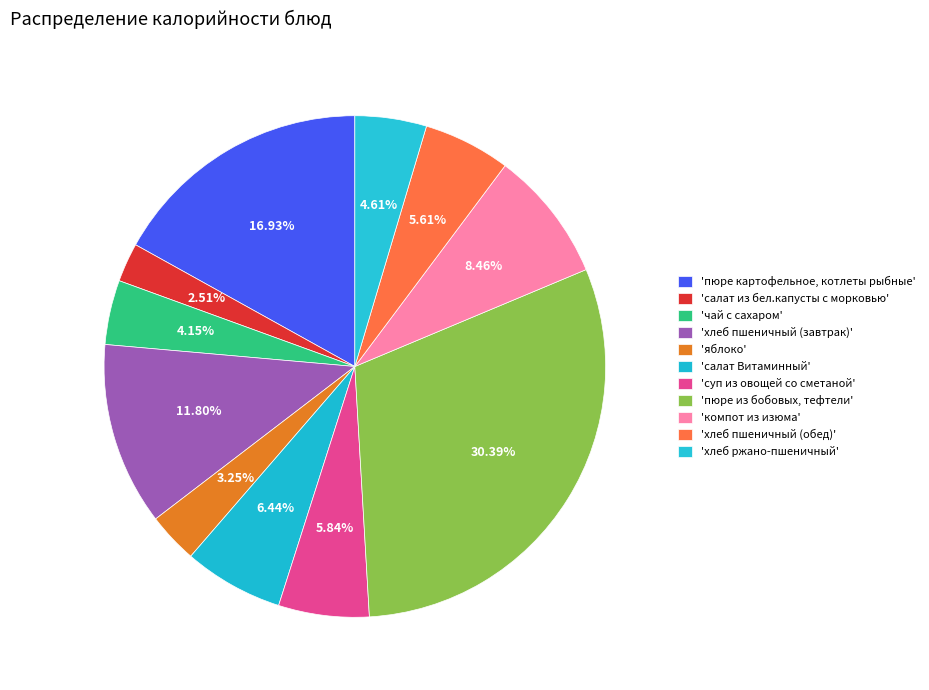

How many slices are in this pie chart?

11